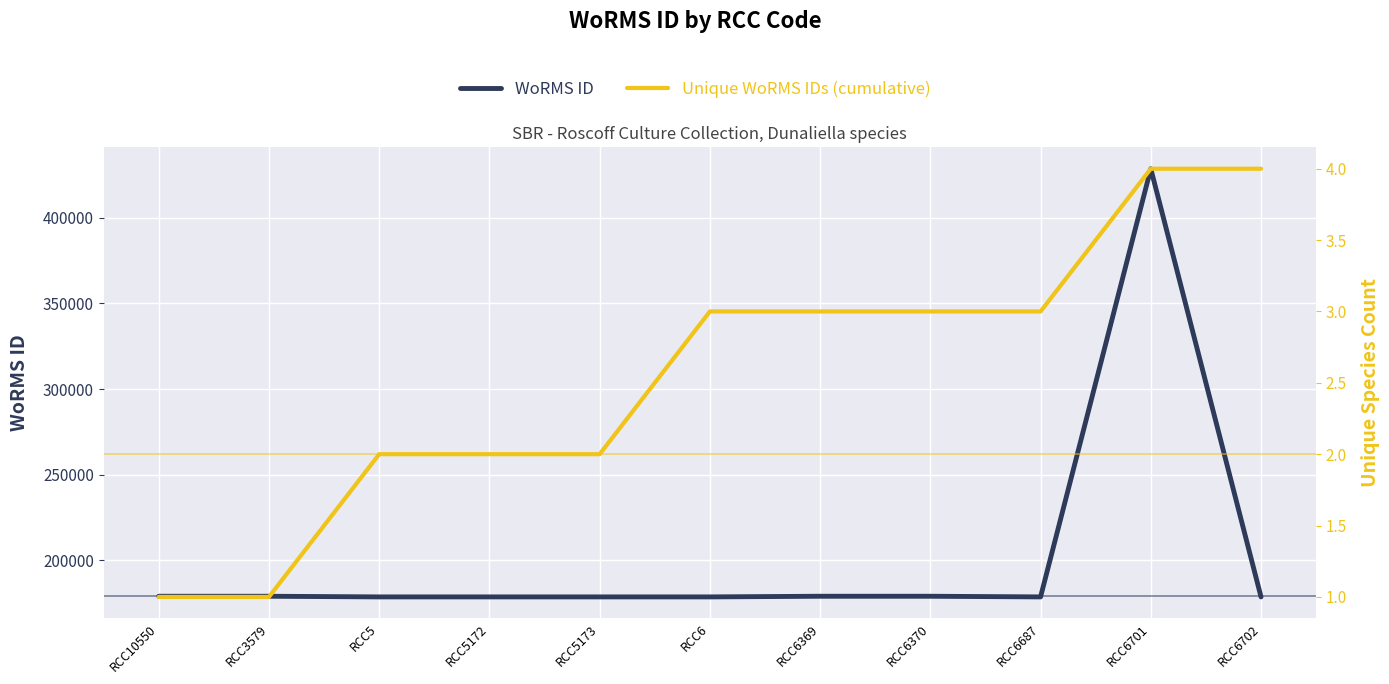

The value of WoRMS ID at RCC6701 is 428635. True or false?

True